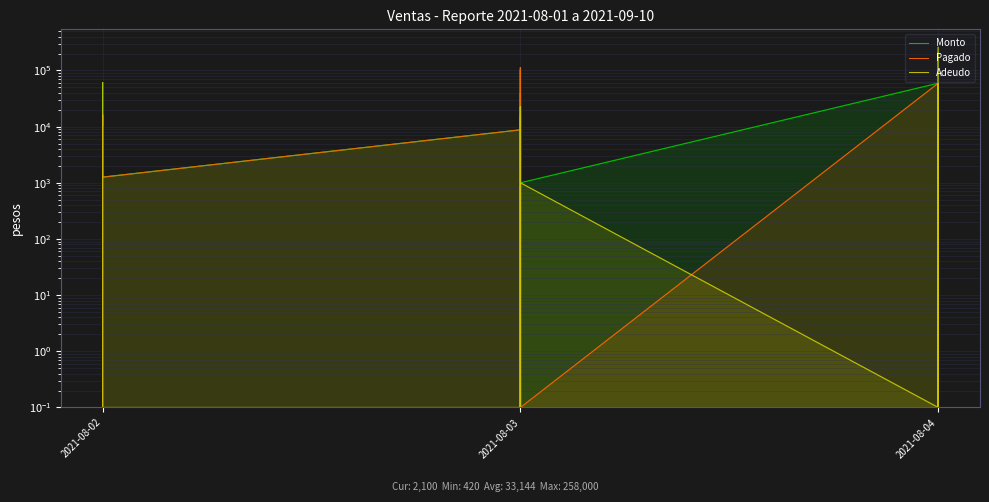

Count the number of data series in this chart.

3